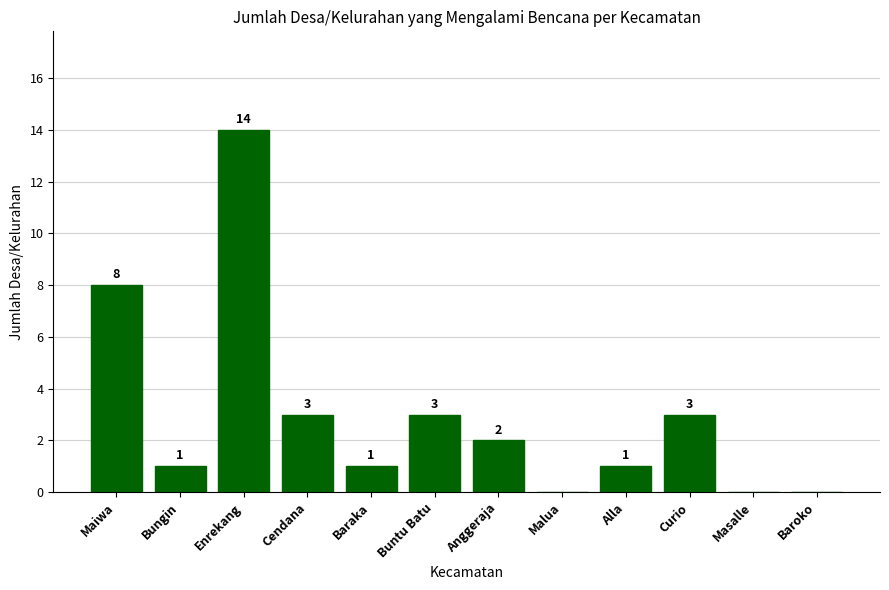

Which has a higher value, Baroko or Buntu Batu?

Buntu Batu